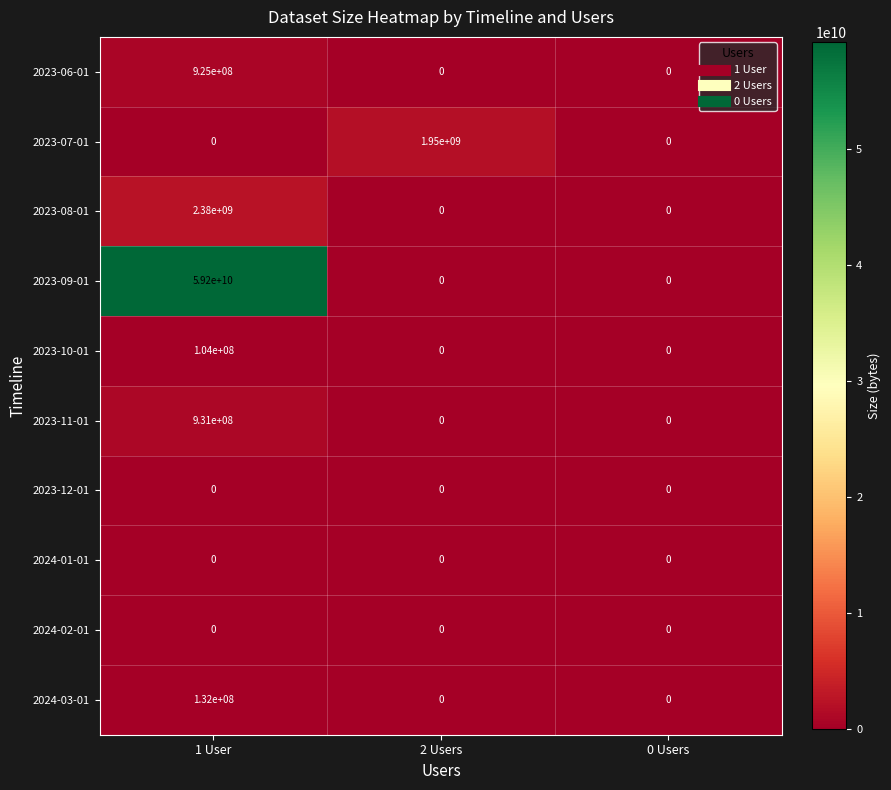

Which series has the largest total across all categories?

2023-09-01